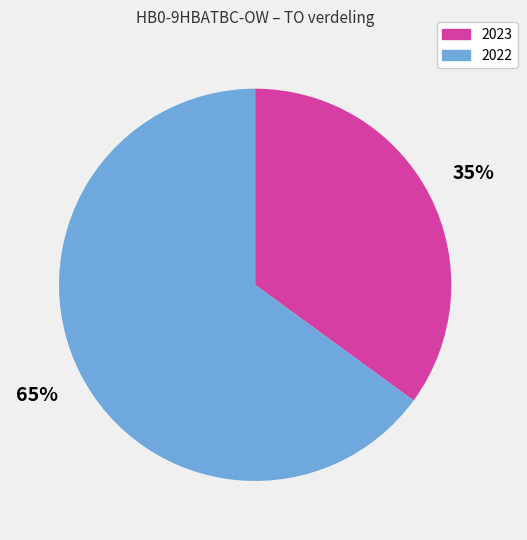

To the nearest percent, what percentage of the pie is 2023?

35%